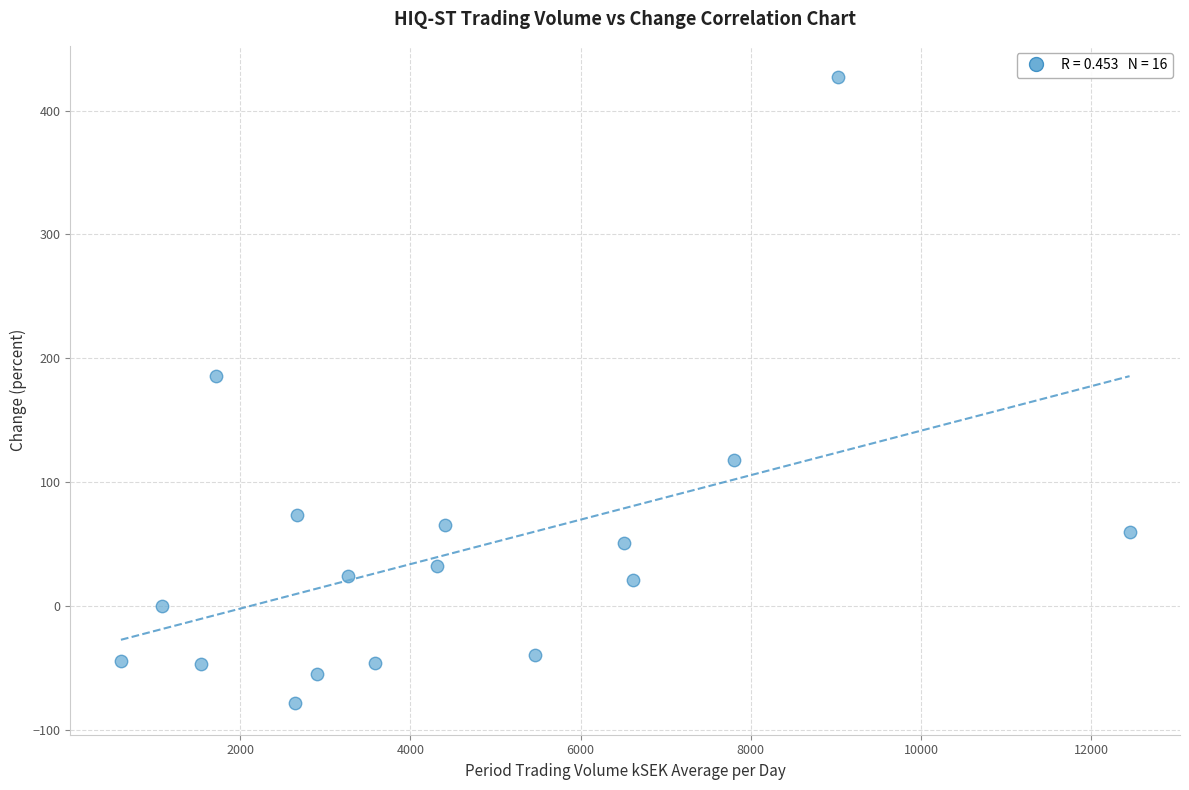

What is the range of Y values (max minus min)?

505.9